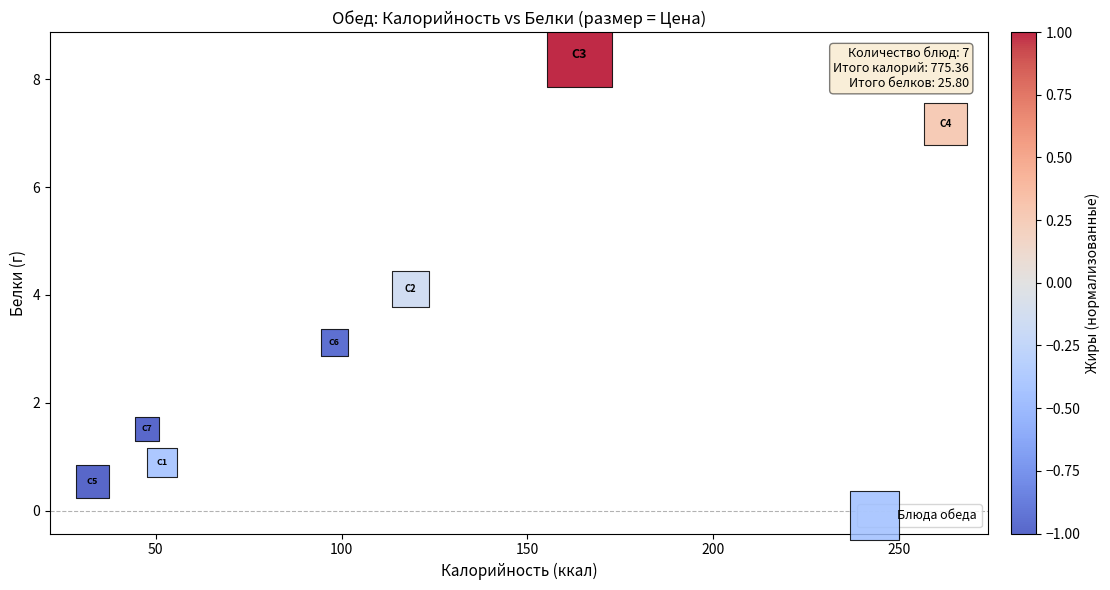

What Y value in the scatter plot is closest to 4?

4.1